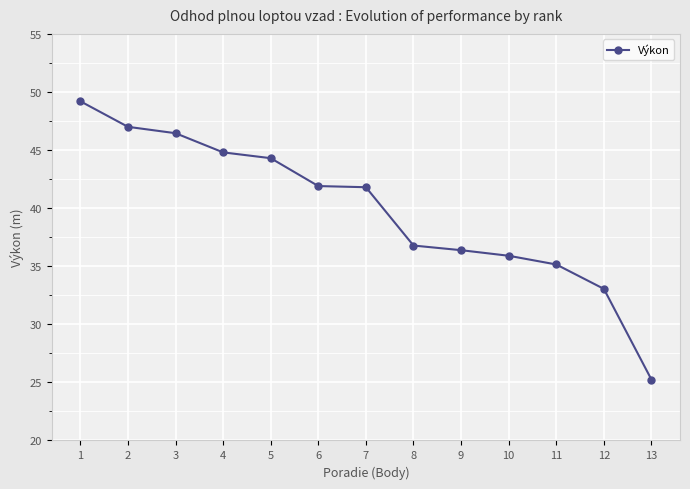

What is the maximum value shown in the chart?

49.2